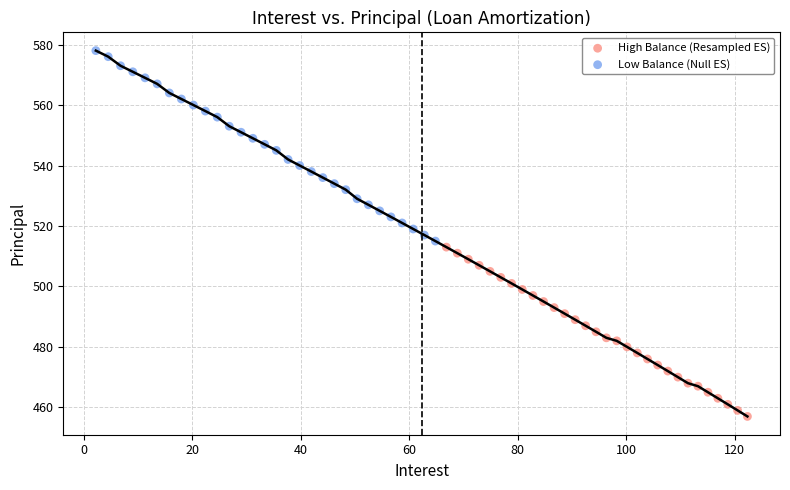

Which series reaches the maximum Y coordinate?

Low Balance (Null ES)